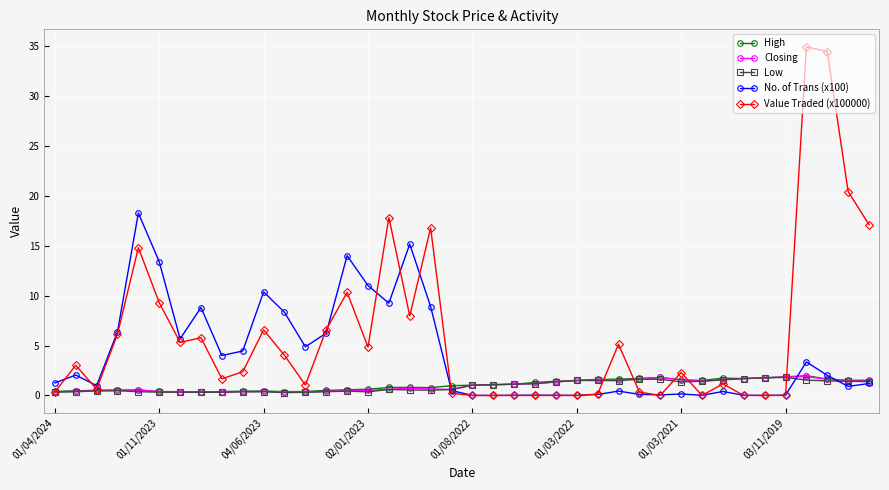

True or false: Value Traded (x100000) has more than 2 points higher than both neighbors.

True